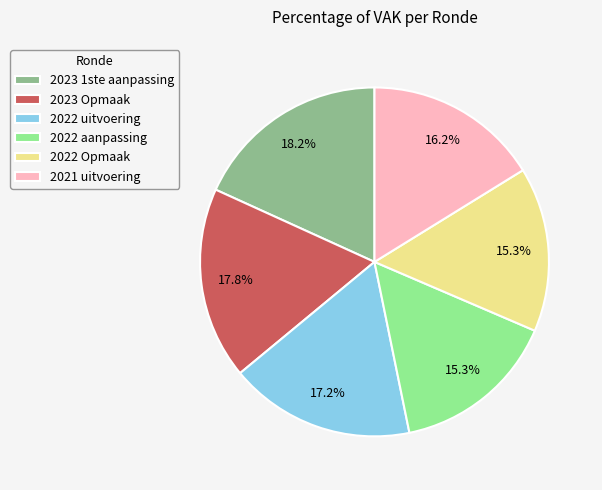

Is there any slice that represents more than half of the pie?

No